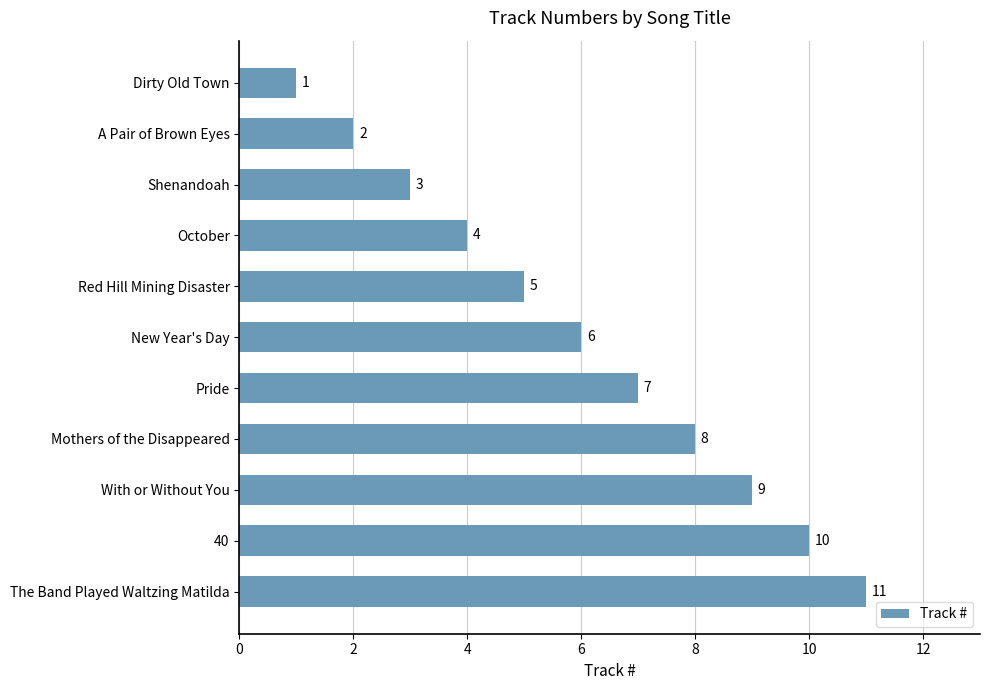

What is the smallest value displayed?

1